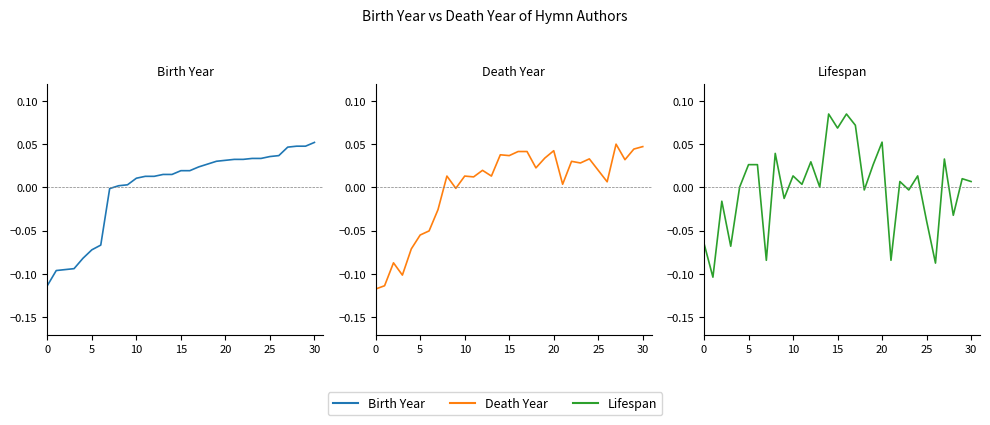

What is the minimum value shown in the chart?

-0.1